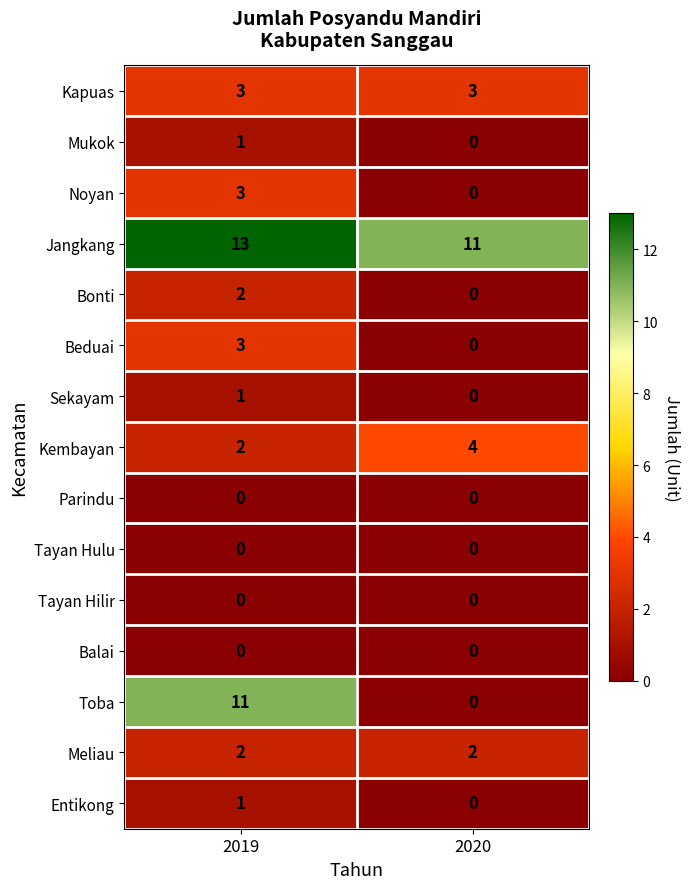

At which category does the chart reach its peak across all series?

2019